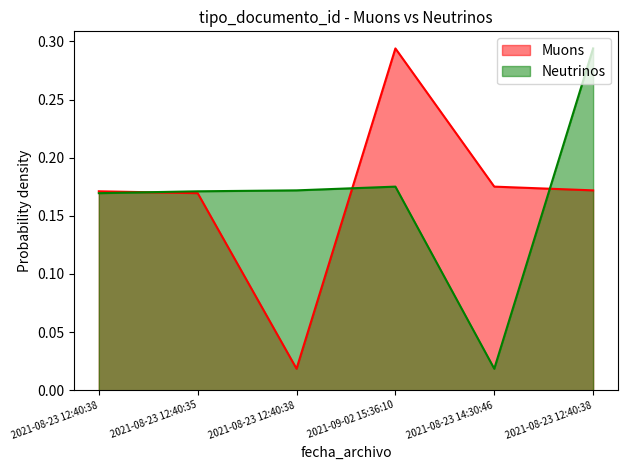

What is the label of the 2nd point from the right?

2021-08-23 14:30:46